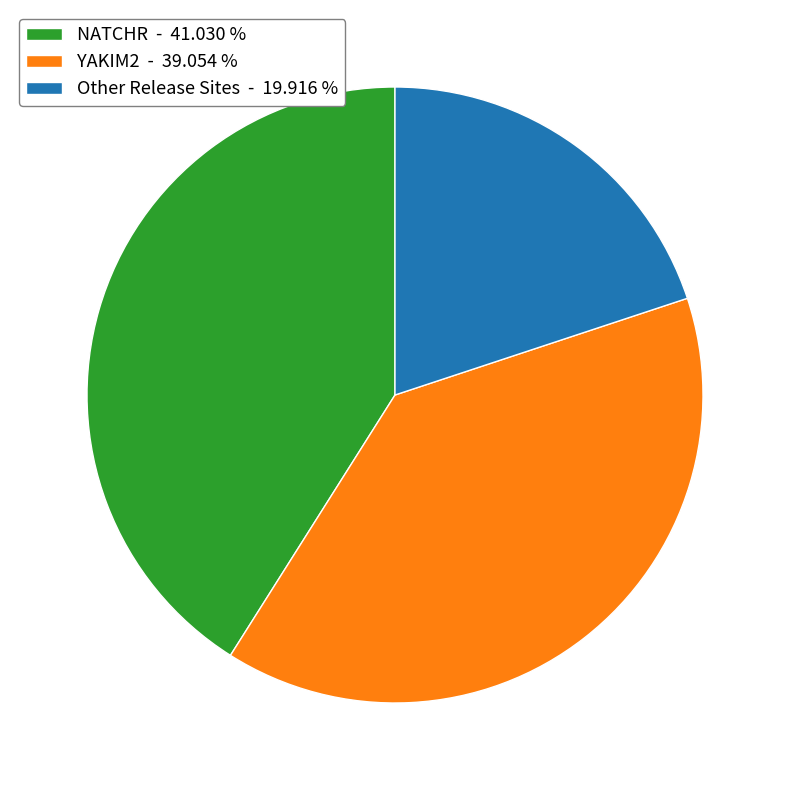

How many segments does this pie chart have?

3